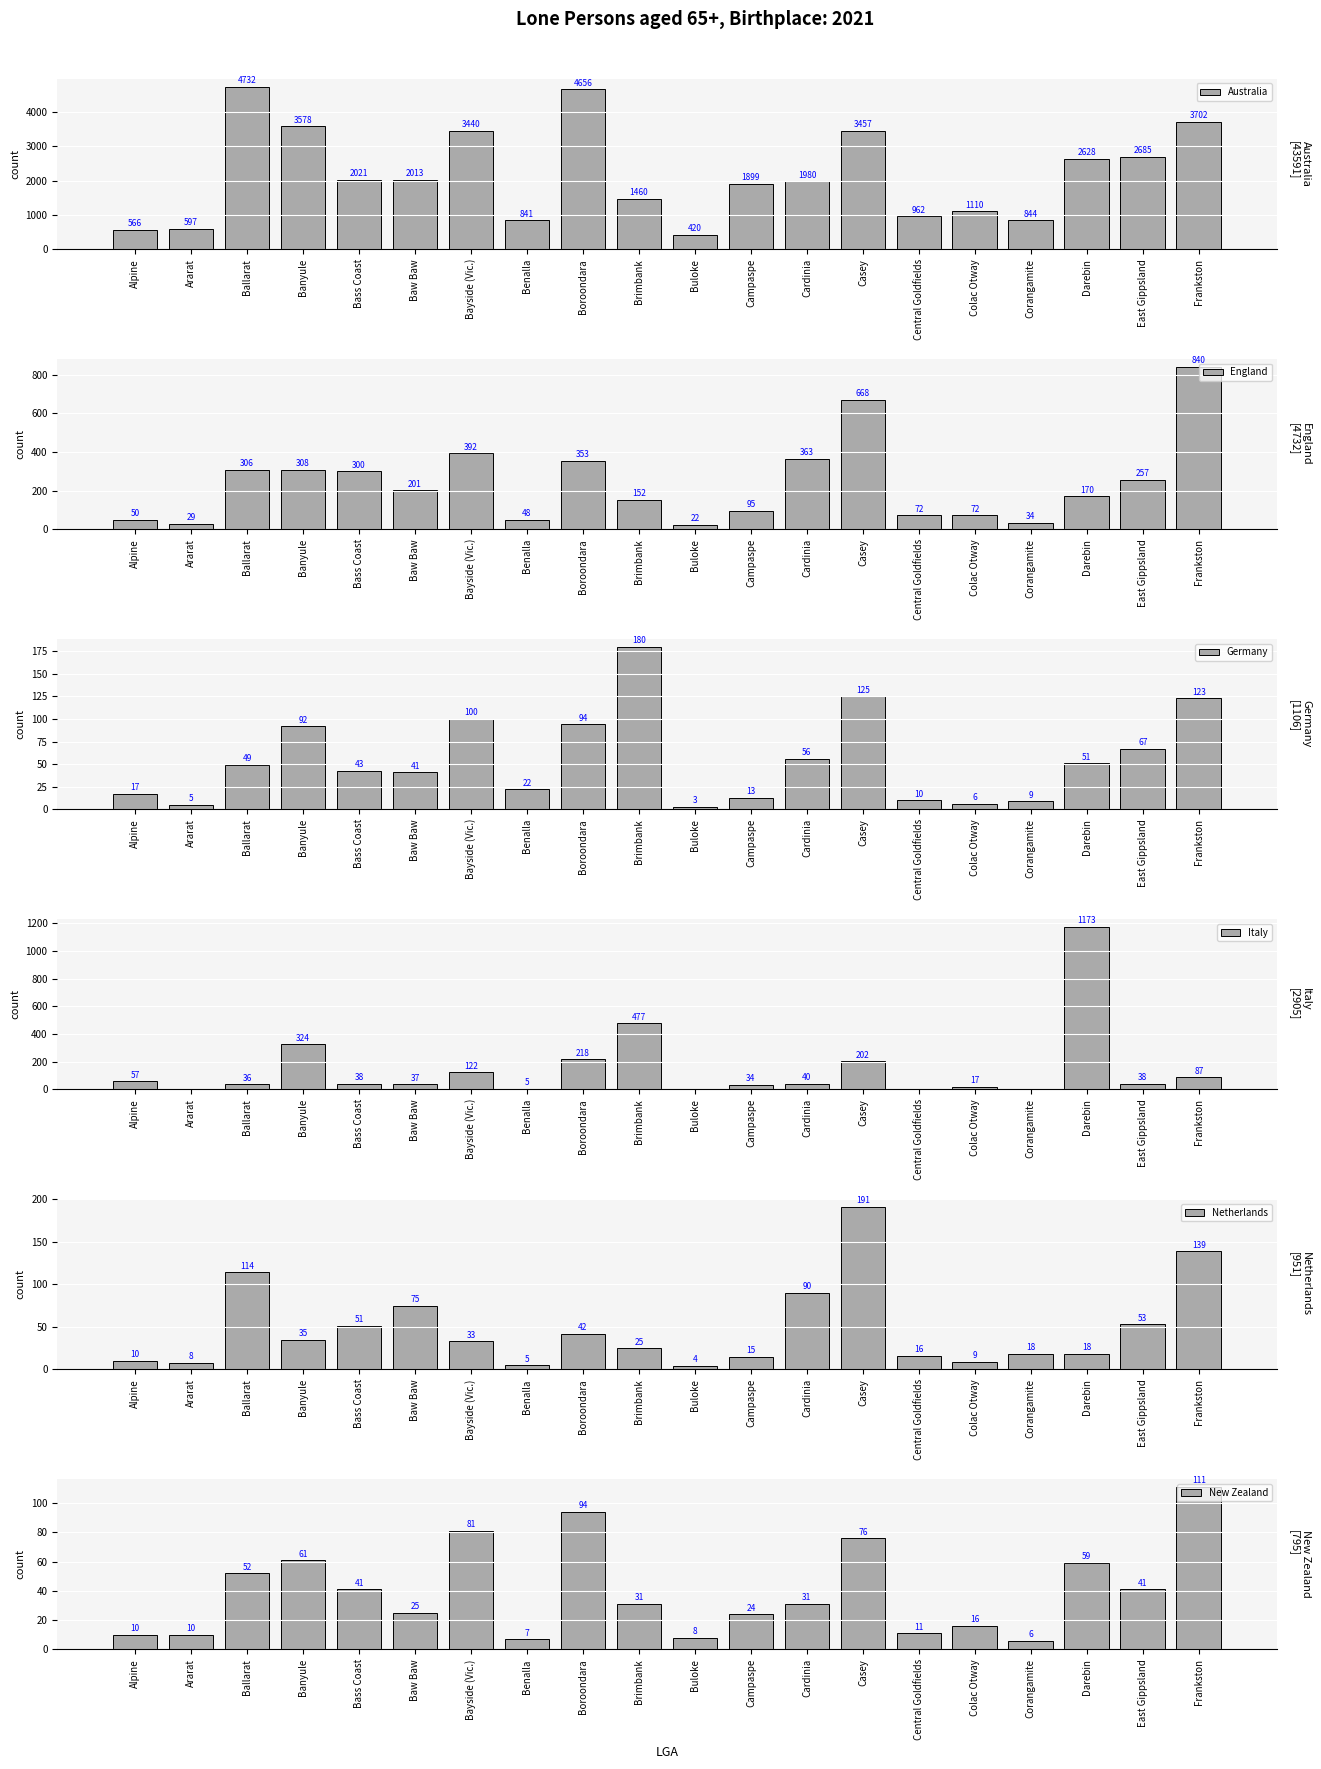

At which category does the chart reach its minimum across all series?

Ararat